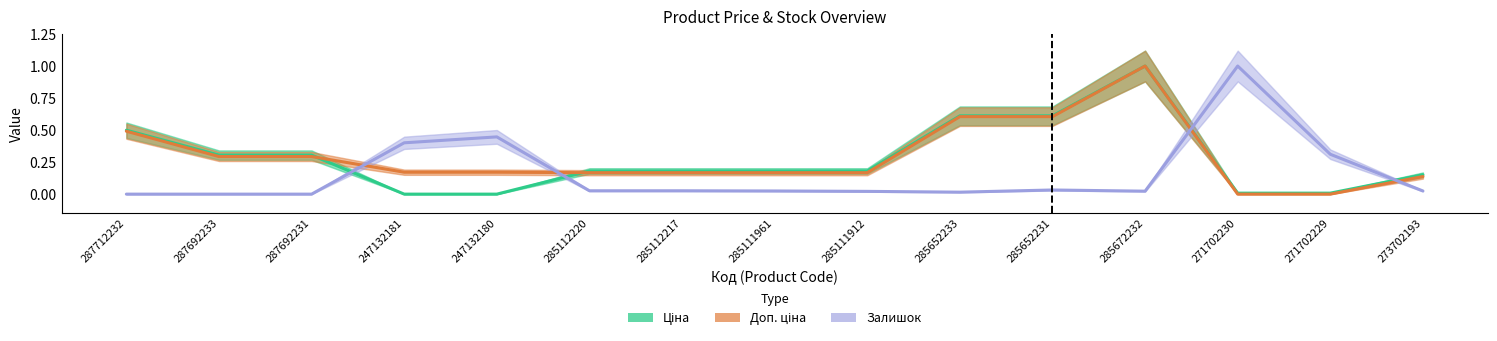

True or false: Доп. ціна has a value of 0.6 at 285652233.

True